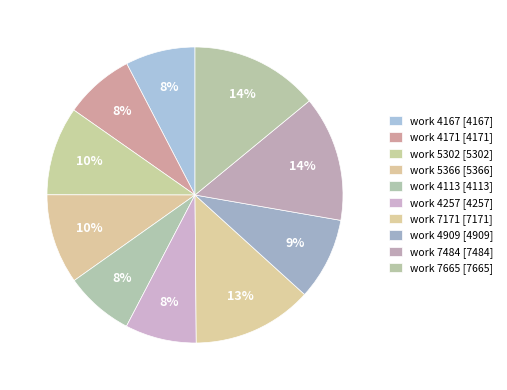

Which category has the biggest portion of the pie?

7665